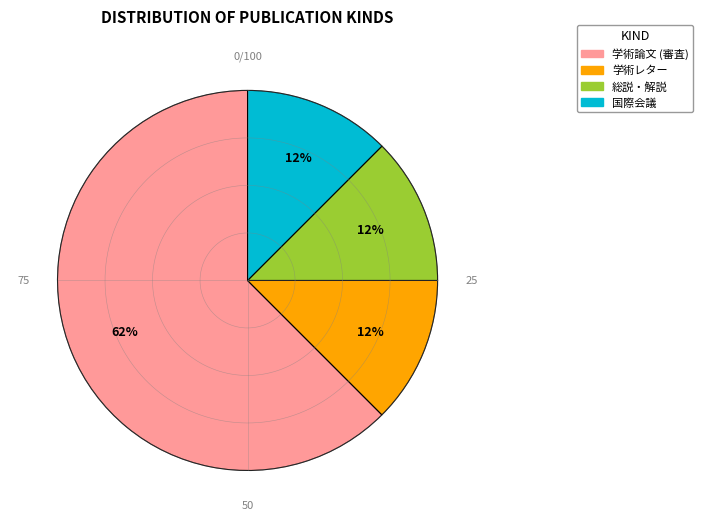

To the nearest percent, what is the average slice percentage?

25%